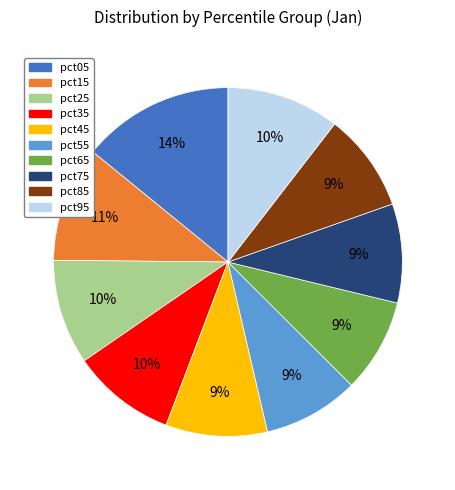

To the nearest percent, what is the difference between the pct55 and pct35 slice percentages?

1%